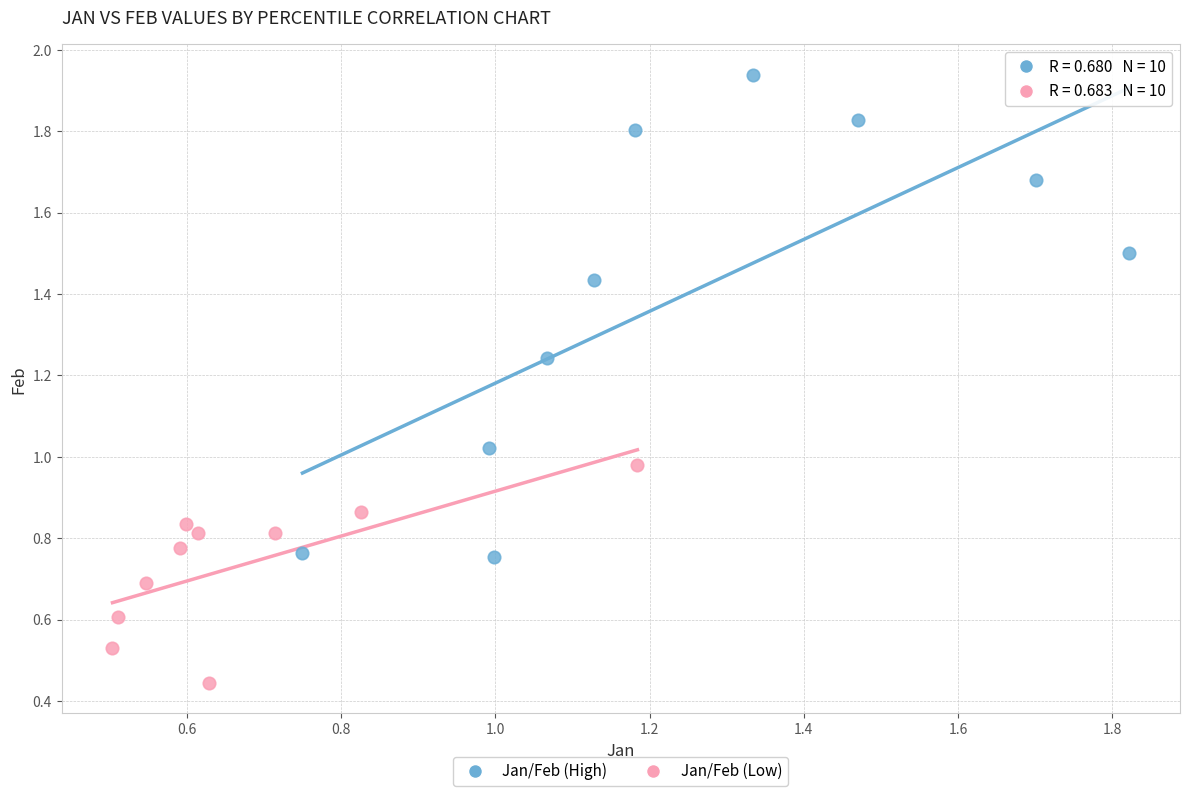

What are all the series names shown in the legend?

Jan/Feb (High), Jan/Feb (Low)